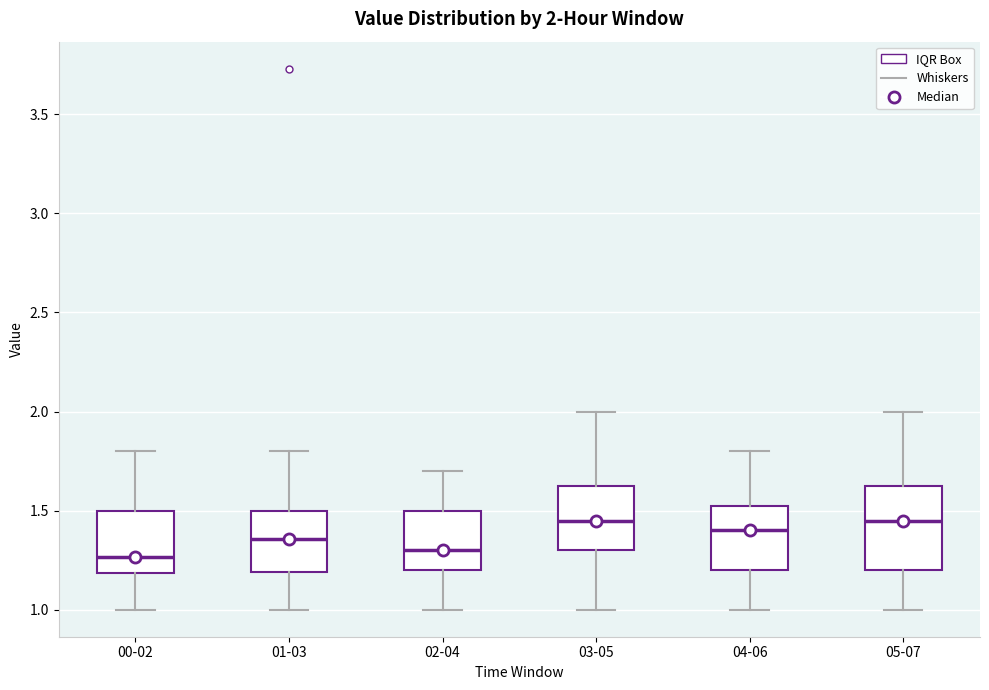

Comparing the boxes themselves (not the whiskers), which one is the tallest?

05-07